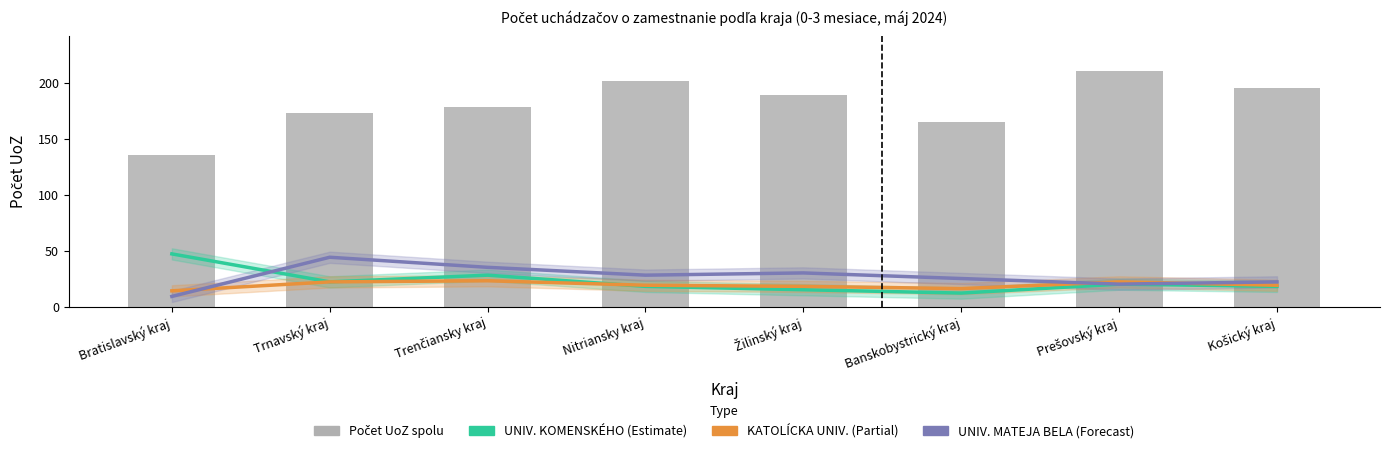

Which series has the largest total across all categories?

Počet UoZ spolu